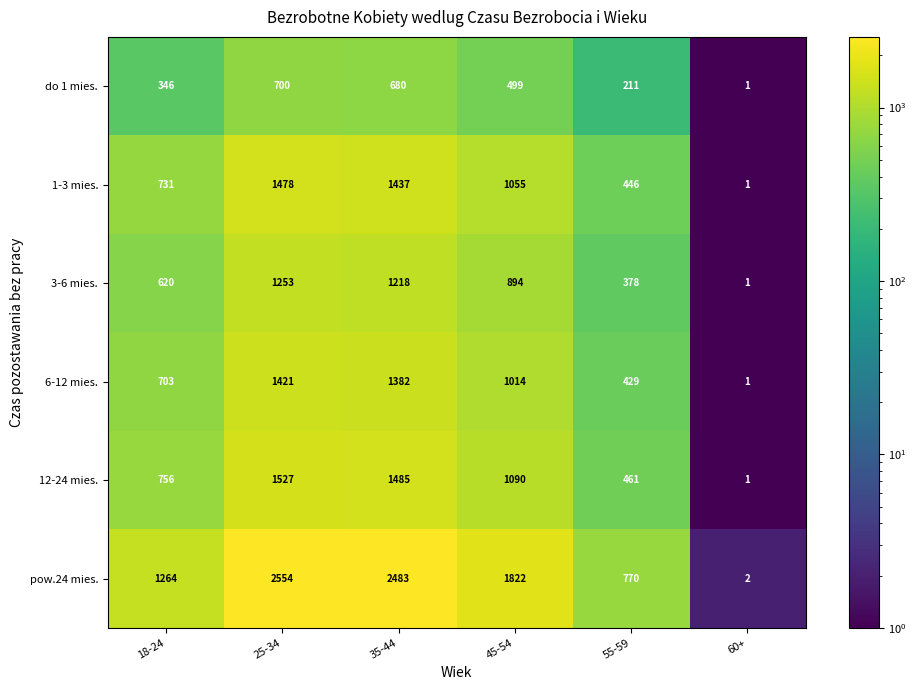

Between 25-34 and 45-54, which series saw the biggest shift?

pow.24 mies.